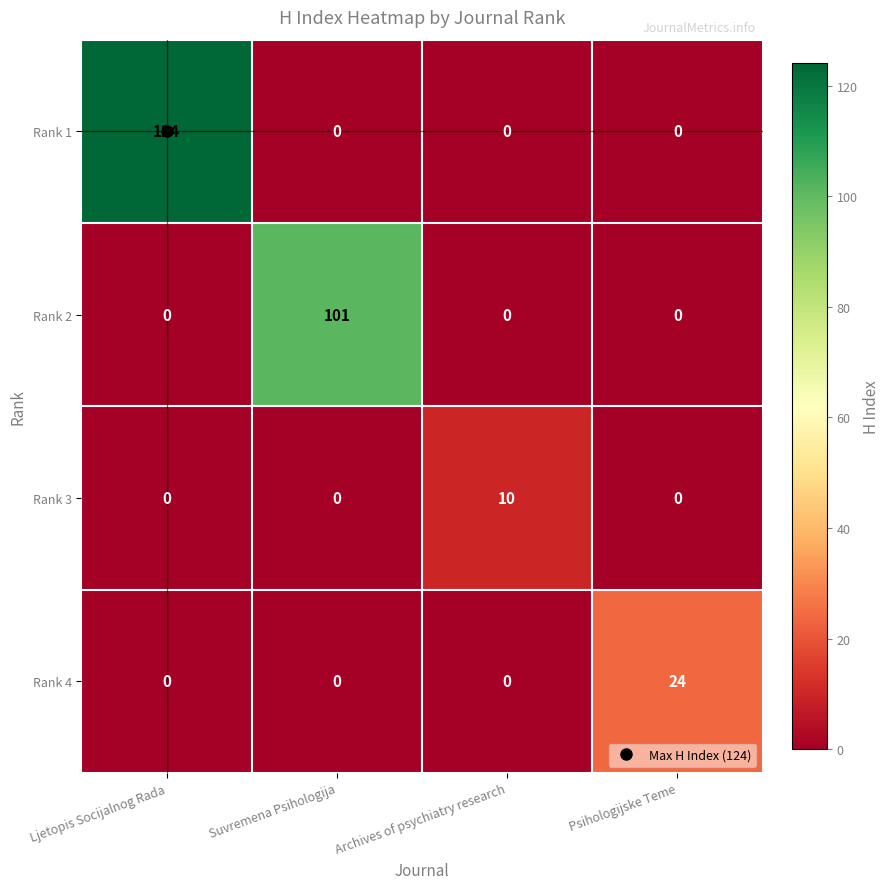

Count the Rank 3 values in the range 0 to 10.

4